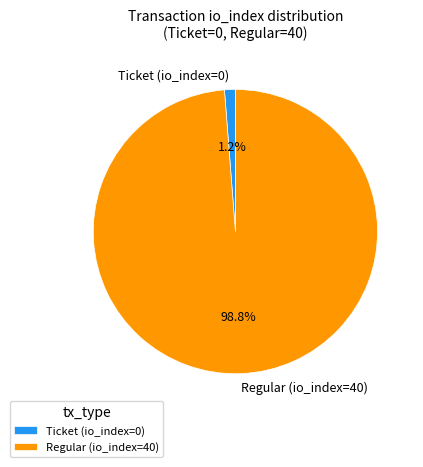

Is there any slice that represents more than half of the pie?

Yes